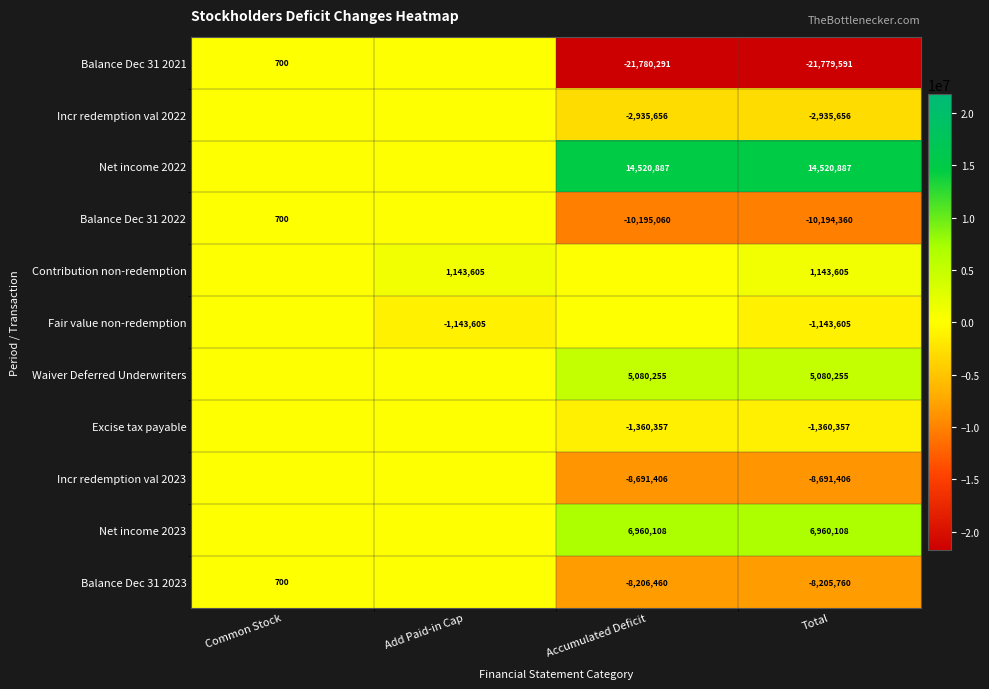

At Total, list the series in order from smallest to largest.

Balance Dec 31 2021, Balance Dec 31 2022, Incr redemption val 2023, Balance Dec 31 2023, Incr redemption val 2022, Excise tax payable, Fair value non-redemption, Contribution non-redemption, Waiver Deferred Underwriters, Net income 2023, Net income 2022